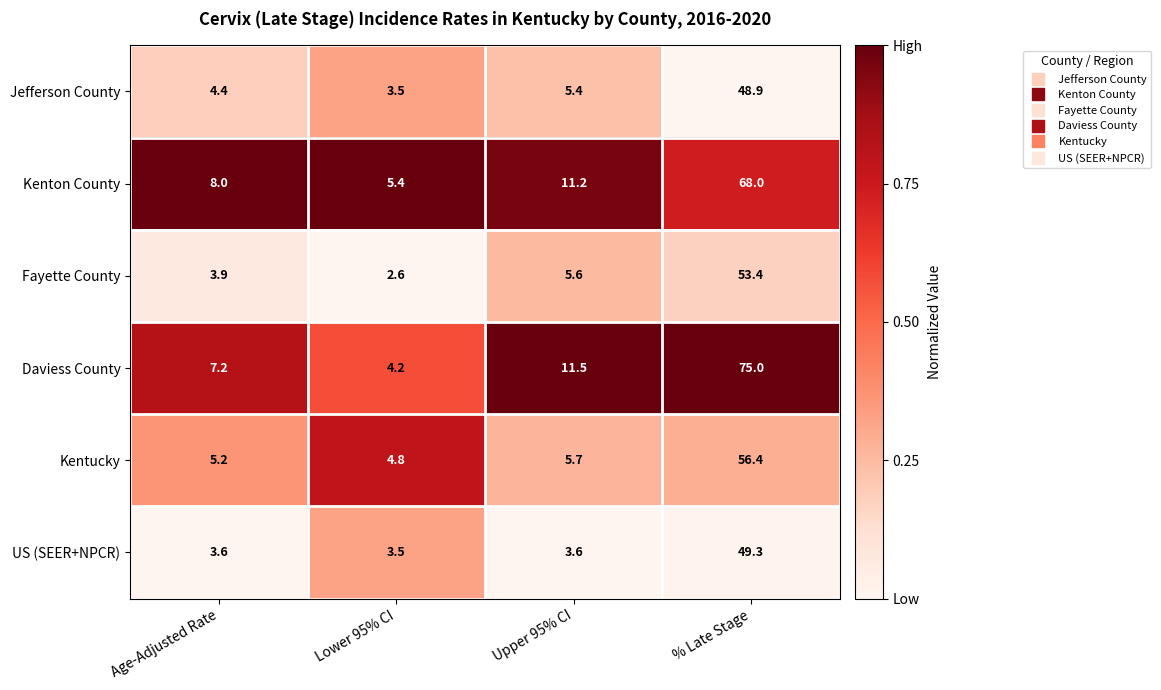

Rank the series at Upper 95% CI from highest to lowest value.

Daviess County, Kenton County, Kentucky, Fayette County, Jefferson County, US (SEER+NPCR)